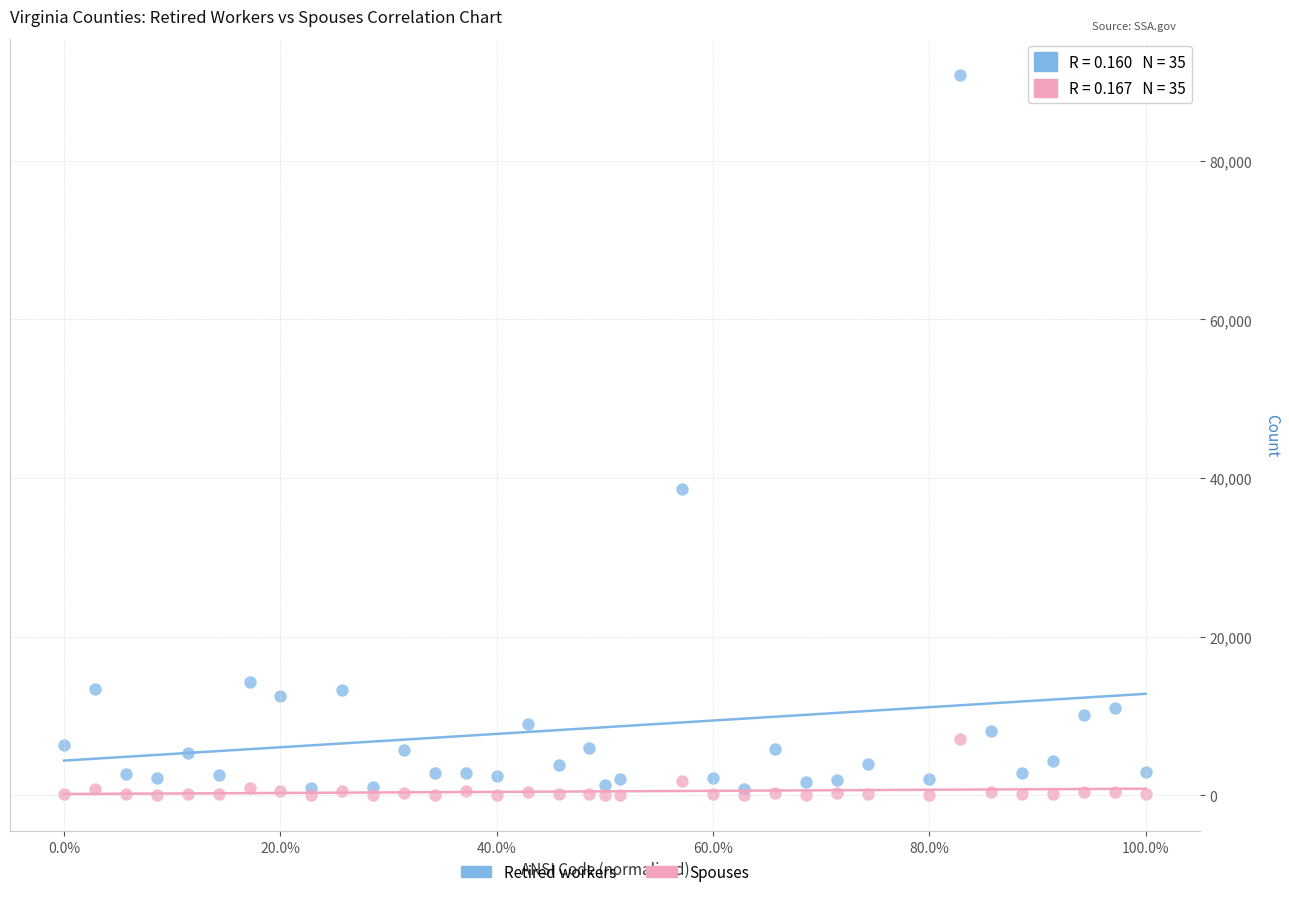

Across all series, what Y value is closest to 45437?

38565